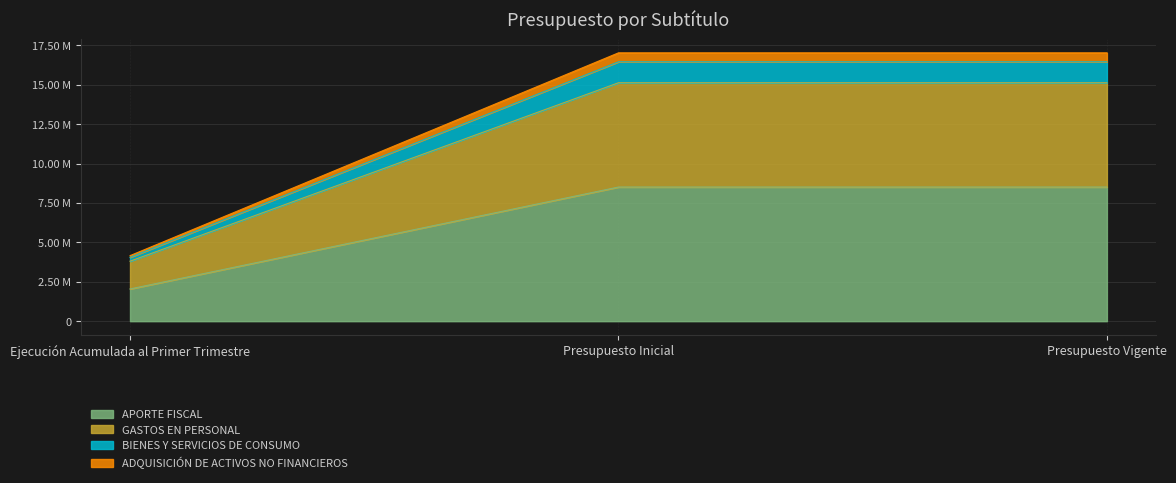

What is the label of the 1st point from the right?

Presupuesto Vigente